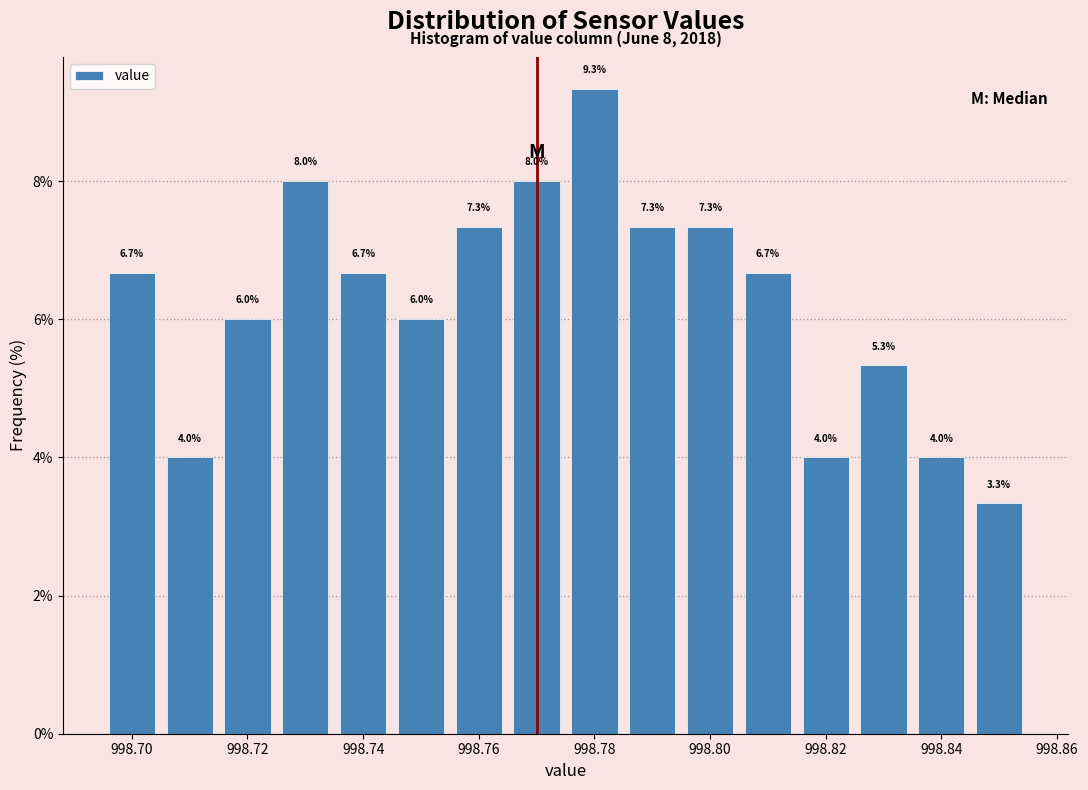

Reading left to right, transcribe this chart: for each bar, give the range it covers on the x-axis and its height. The bar edges are not printed on the chart, so give them approximately, as read against the axis.

998.695 to 998.705: 6.7
998.705 to 998.715: 4.0
998.715 to 998.725: 6.0
998.725 to 998.735: 8.0
998.735 to 998.745: 6.7
998.745 to 998.755: 6.0
998.755 to 998.765: 7.3
998.765 to 998.775: 8.0
998.775 to 998.785: 9.3
998.785 to 998.795: 7.3
998.795 to 998.805: 7.3
998.805 to 998.815: 6.7
998.815 to 998.825: 4.0
998.825 to 998.835: 5.3
998.835 to 998.845: 4.0
998.845 to 998.855: 3.3